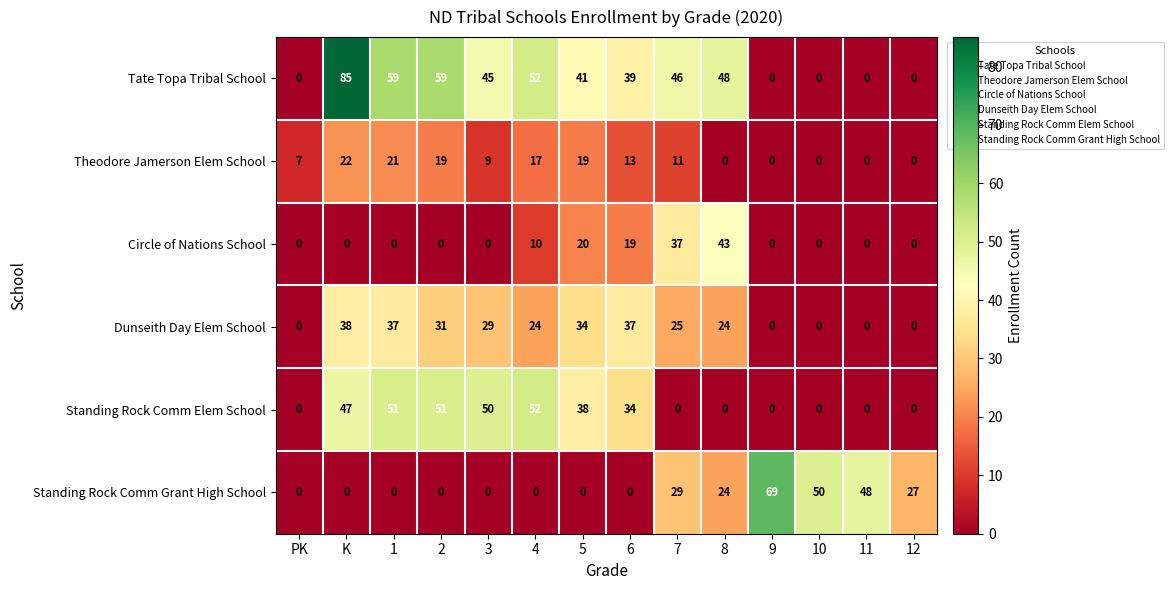

The value of Circle of Nations School at 9 is 0. True or false?

True